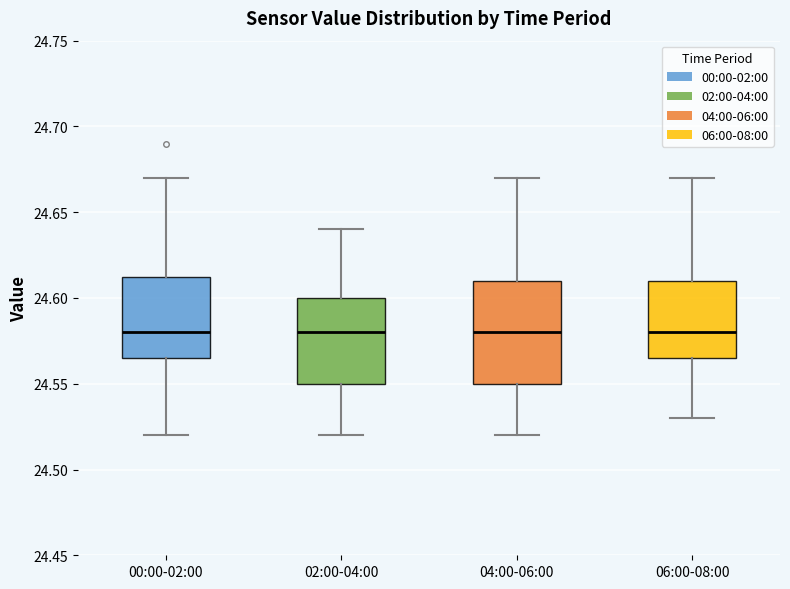

Comparing the boxes themselves (not the whiskers), which one is the tallest?

04:00-06:00